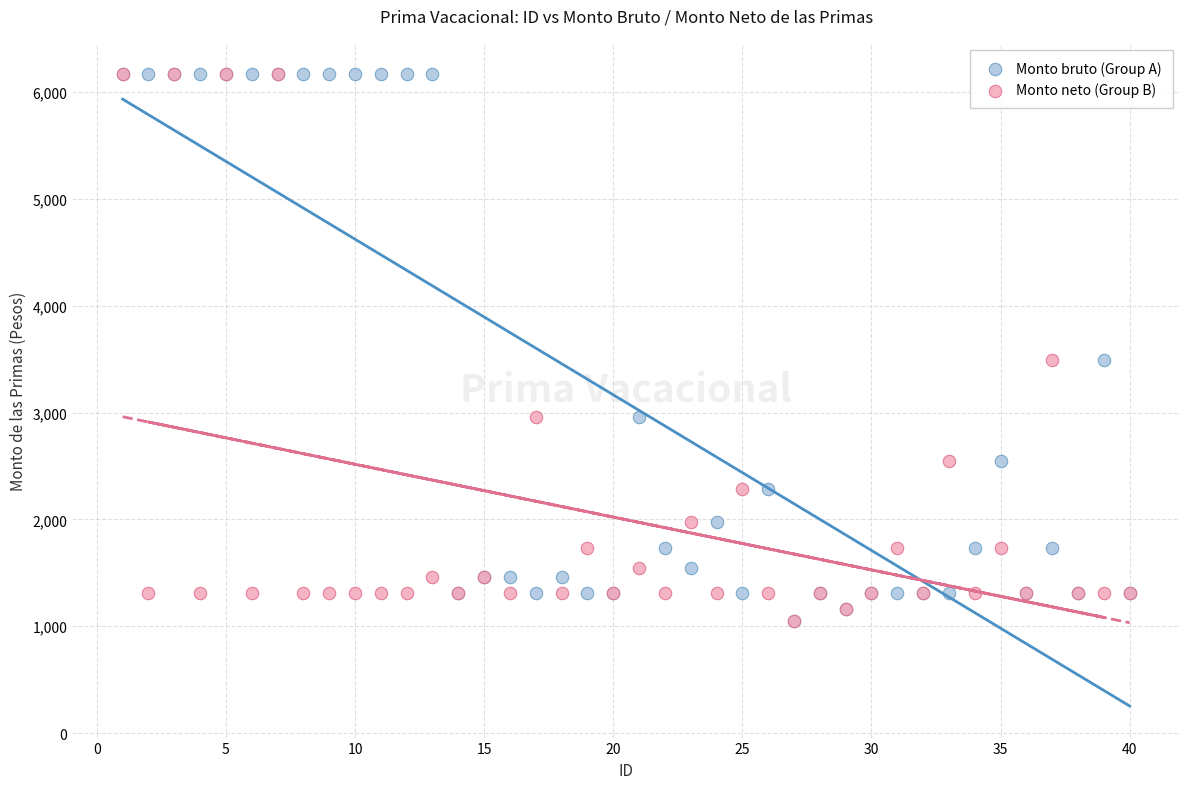

What are all the series names shown in the legend?

Monto bruto (Group A), Monto neto (Group B)